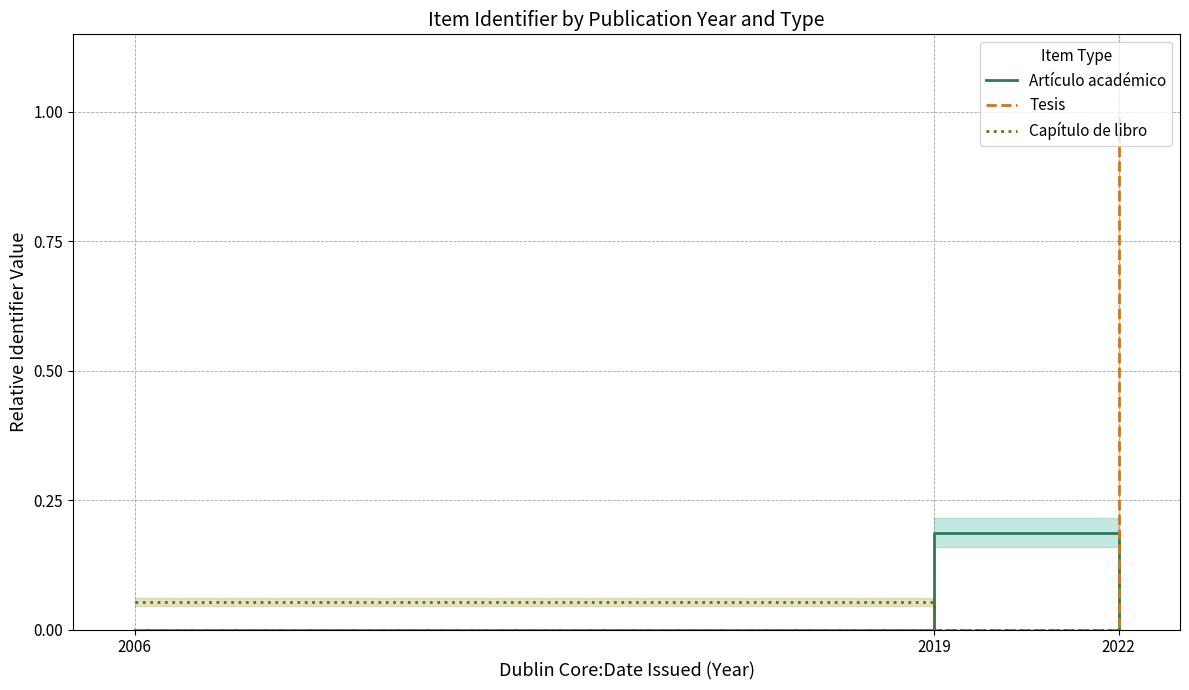

The value of Artículo académico at 2022 is 0.0. True or false?

True